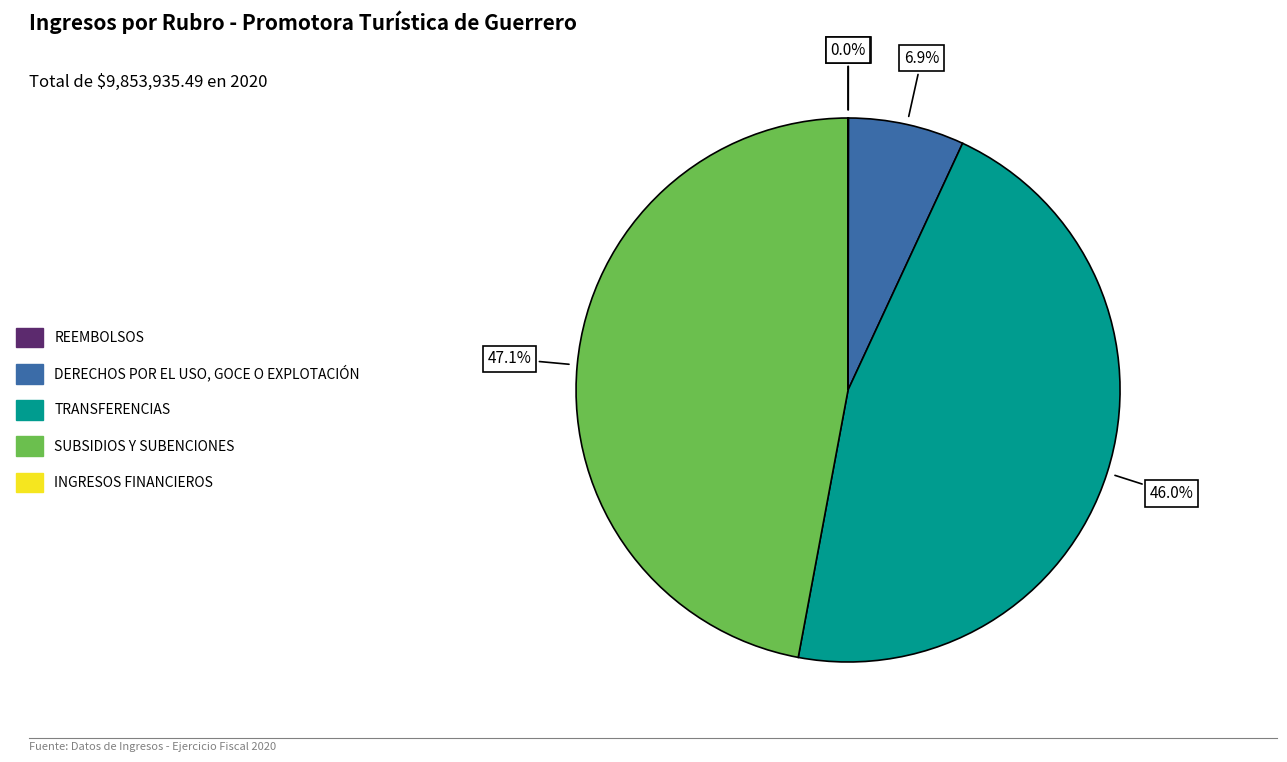

Is there a majority slice in this chart?

No